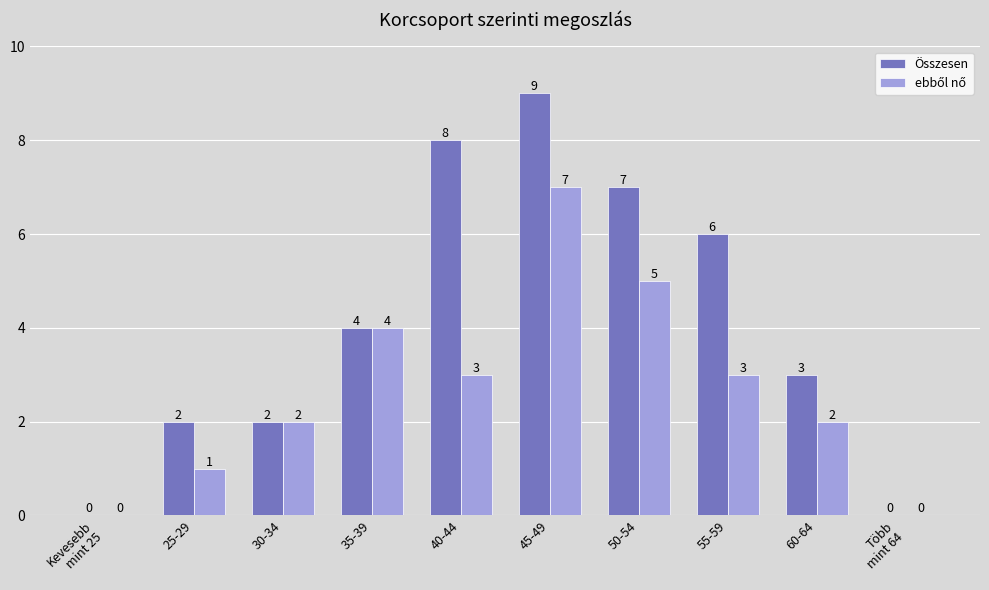

What is the difference between the Összesen values at 30-34 and 60-64?

1